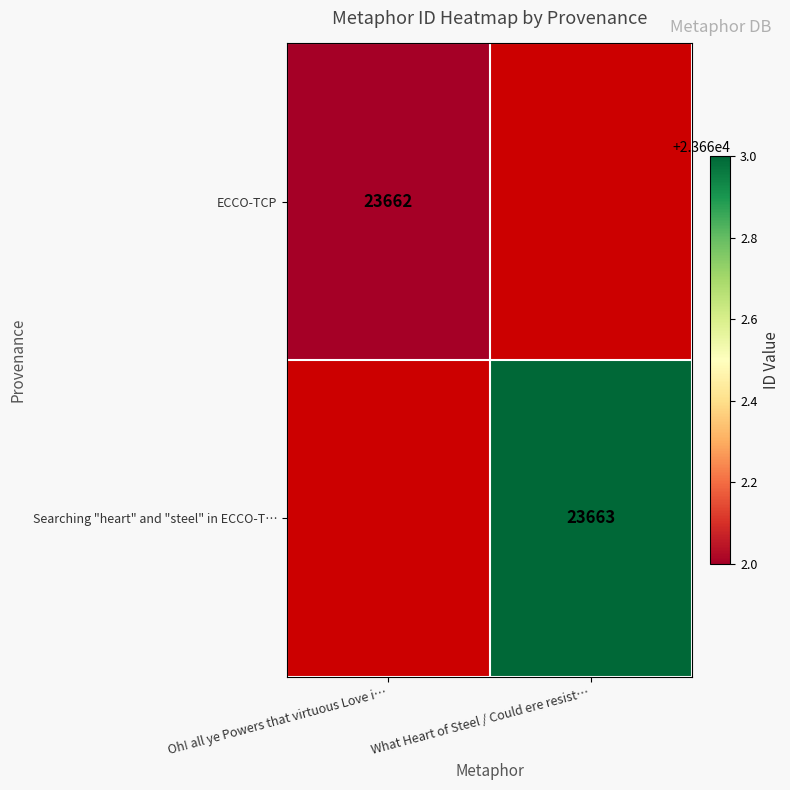

Is it true that ECCO-TCP equals 14597 at Oh! all ye Powers that virtuous Love i…?

False